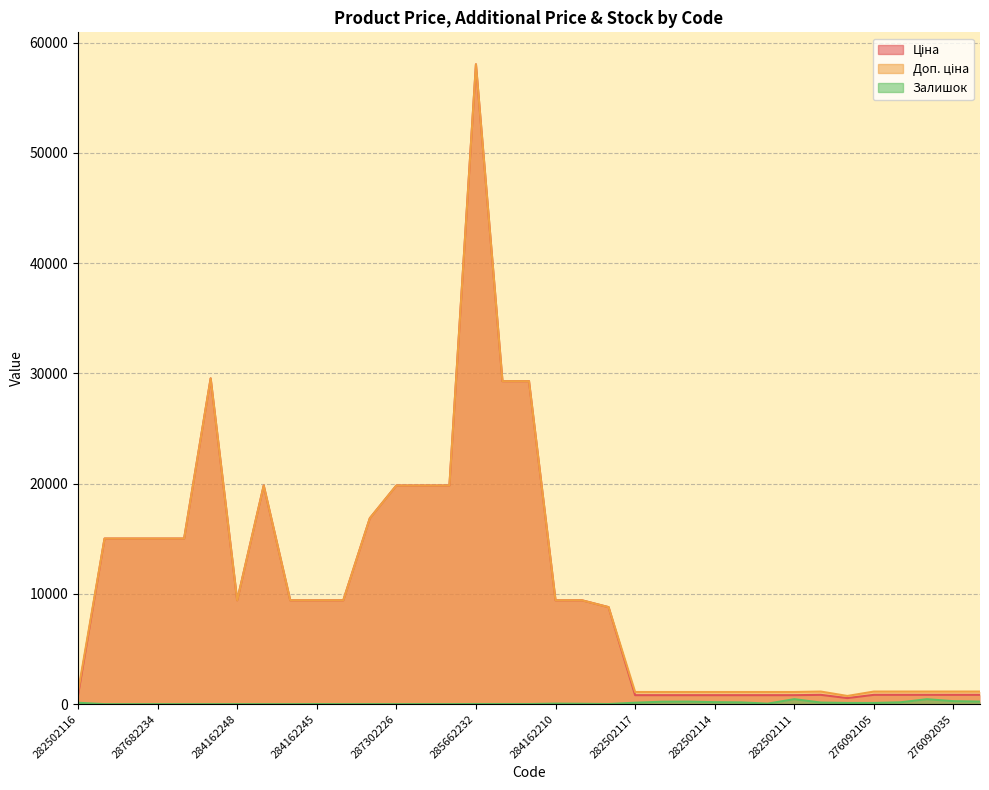

The Ціна series shows 813.0 at 282502115. True or false?

True